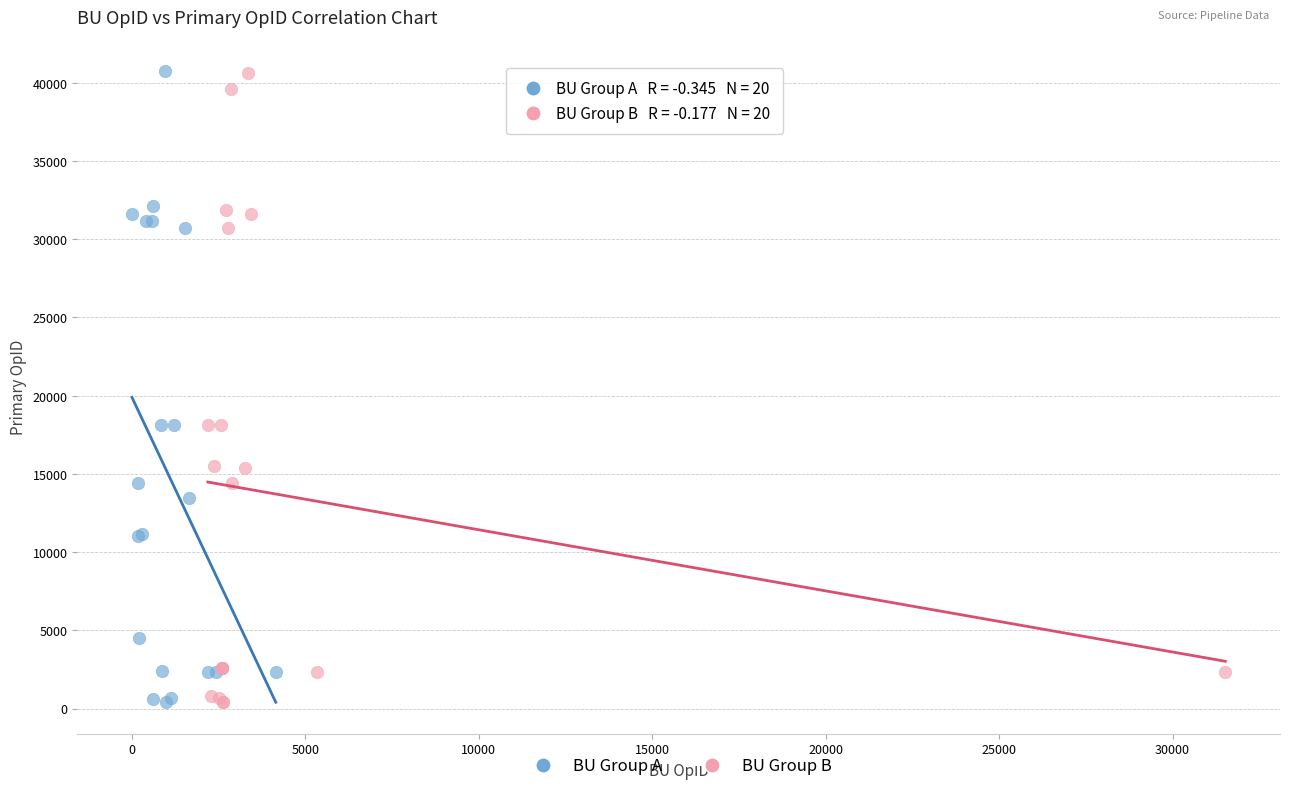

What are all the series names shown in the legend?

BU Group A, BU Group B